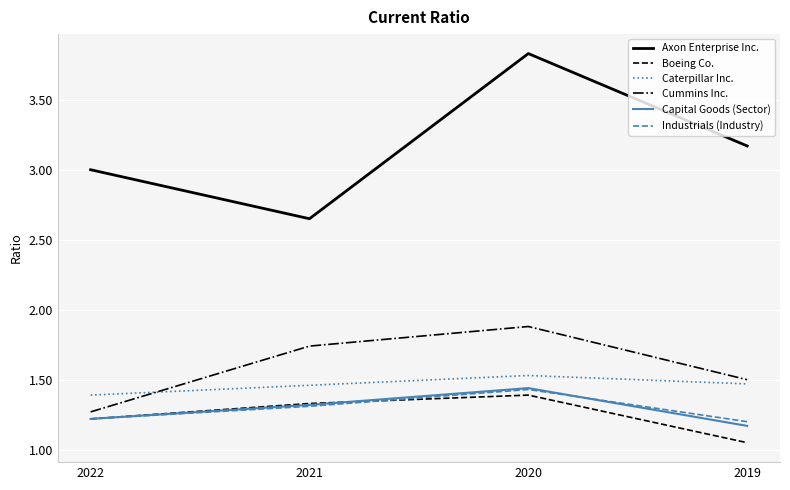

What is the maximum value shown in the chart?

3.8